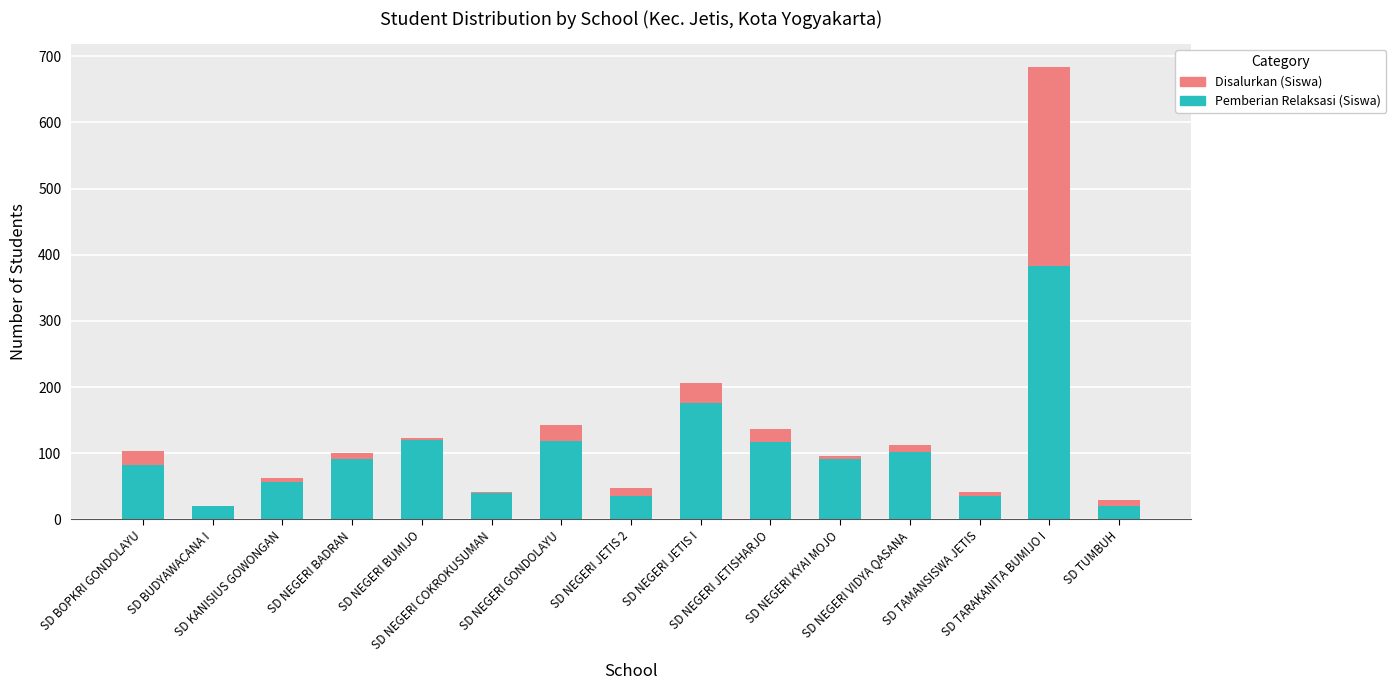

What is the maximum value for Disalurkan (Siswa)?

383